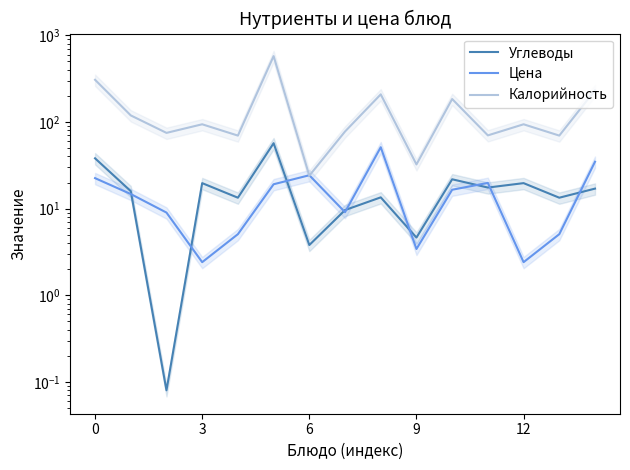

How many lines are shown in the chart?

3